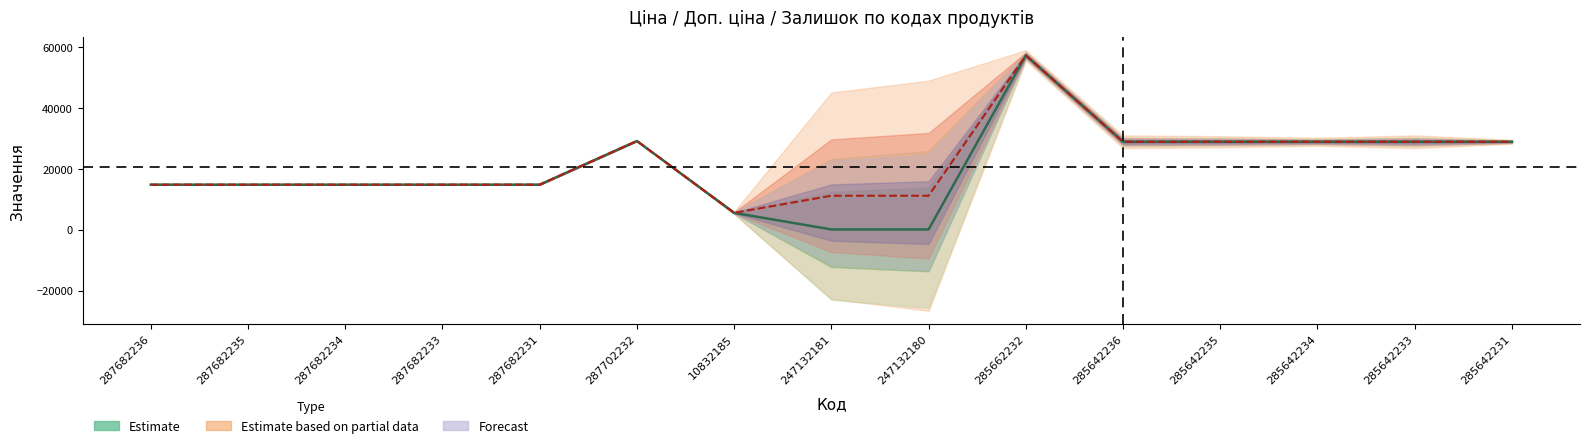

Is the value of Ціна at 247132181 greater than the value of Доп. ціна at 285642235?

No